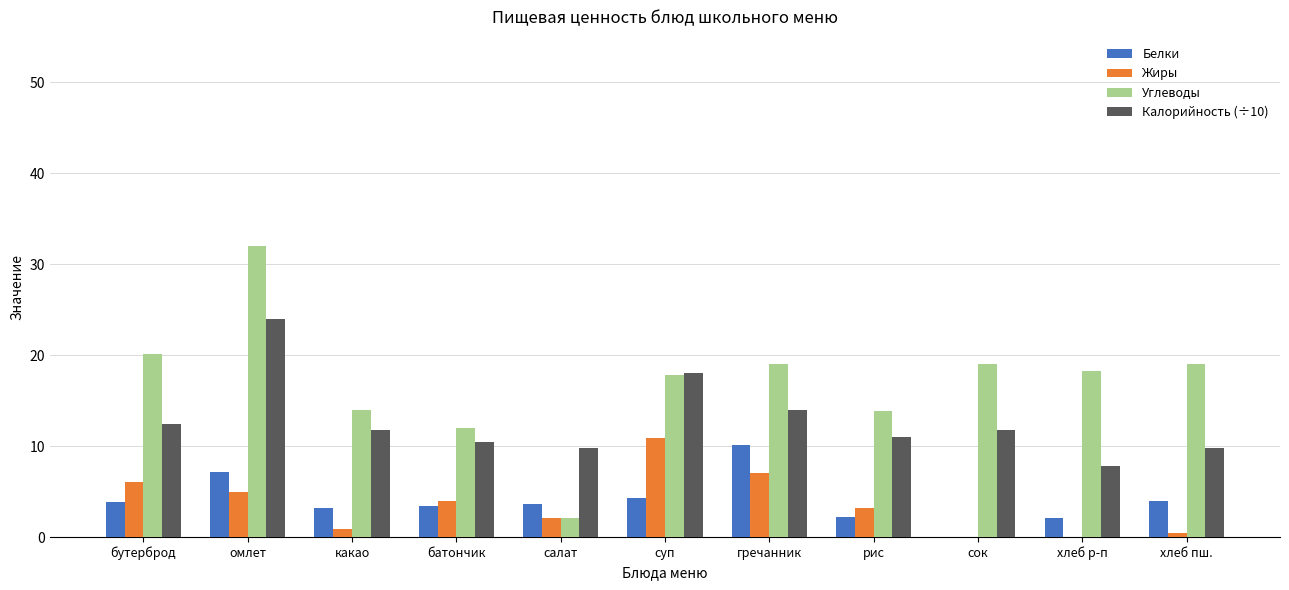

How many categories are shown in the chart?

11